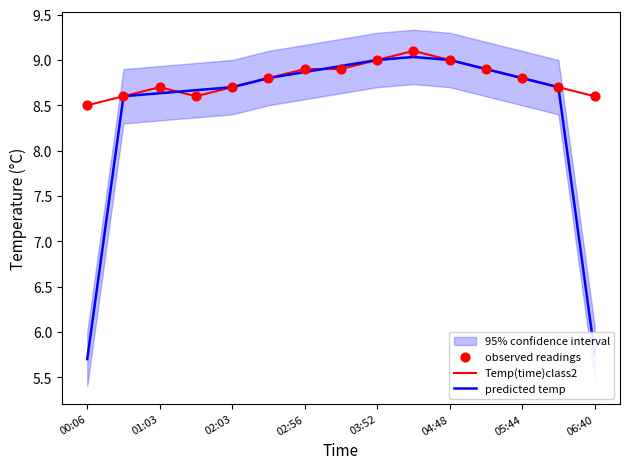

What are all the series names shown in the legend?

Temp(time)class2, predicted temp, observed readings